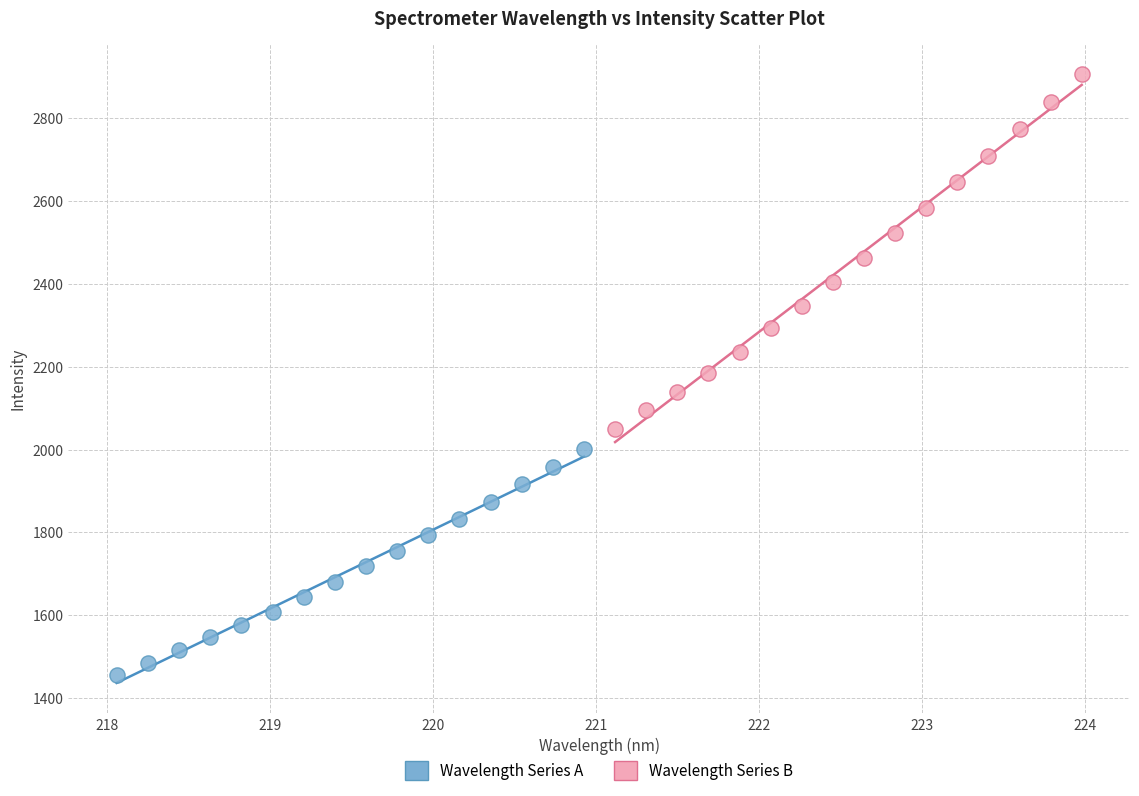

What are all the series names shown in the legend?

Wavelength Series A, Wavelength Series B